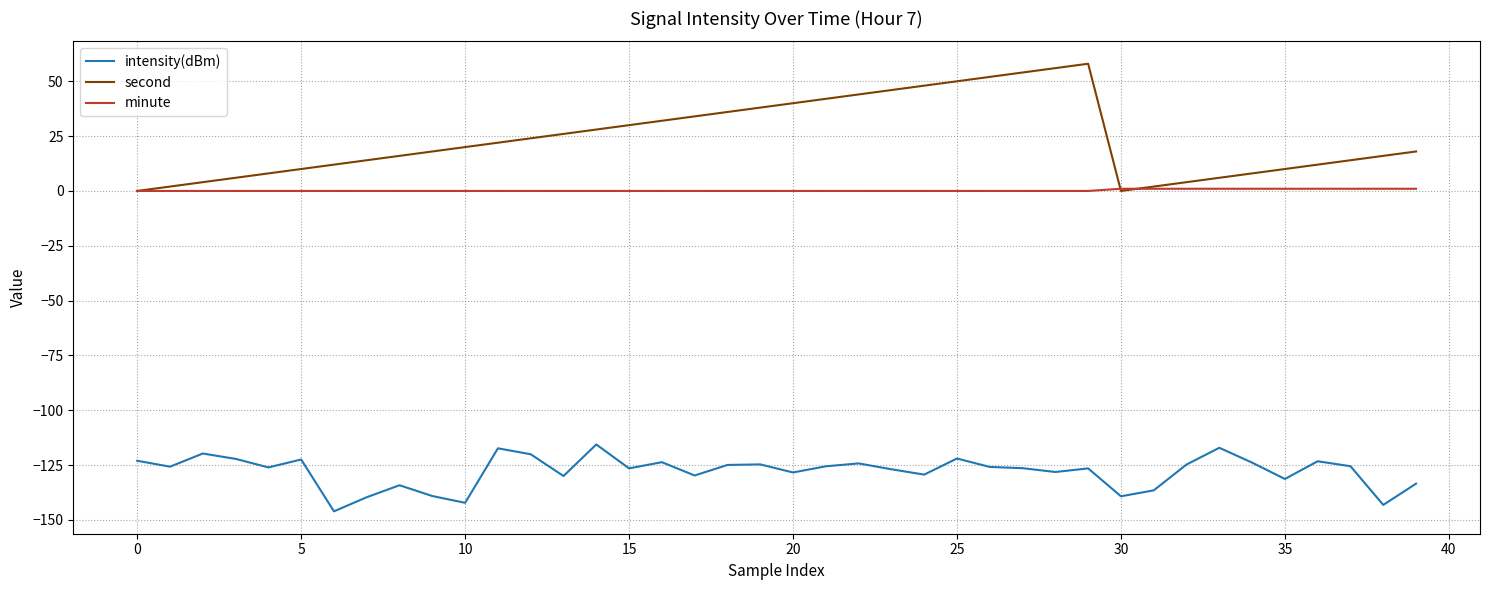

True or false: minute and intensity(dBm) intersect in this chart.

False